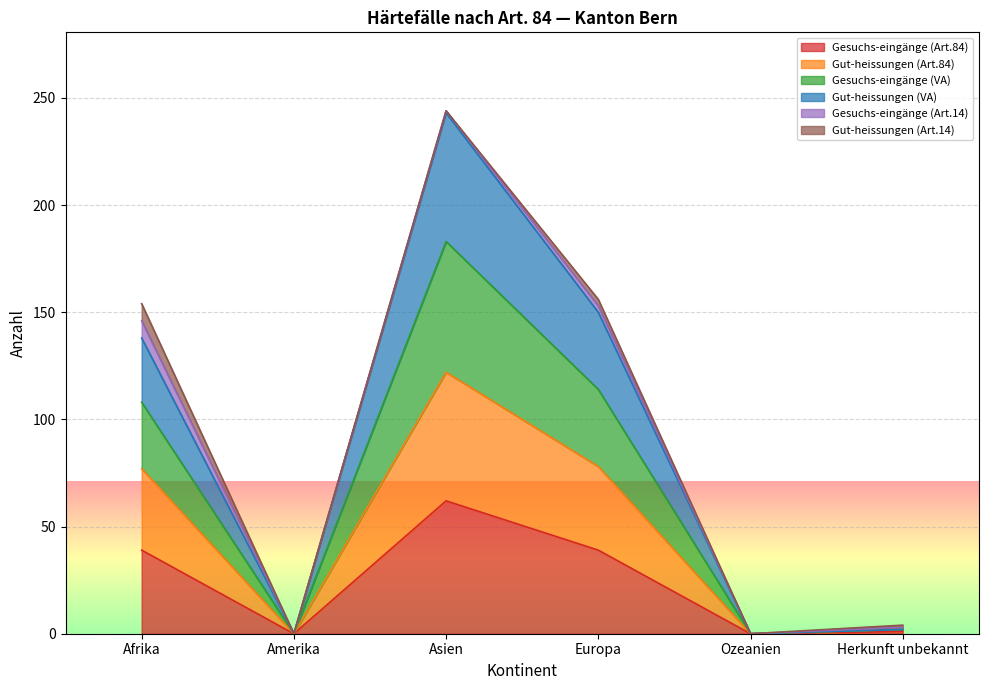

At which category is the sum across all series the highest?

Asien